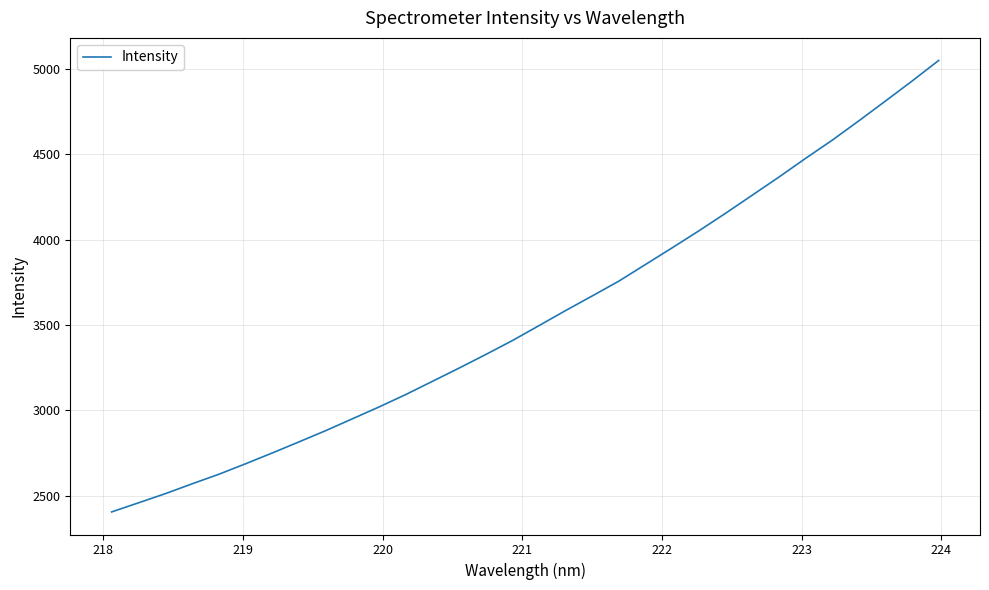

Is this an area chart (filled region under the line)?

No